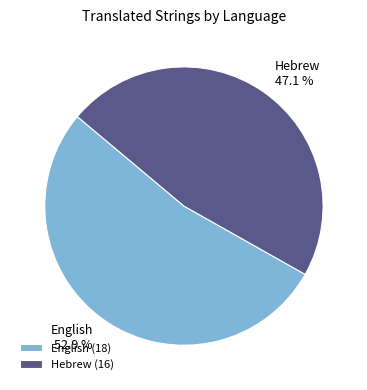

Rank the categories by value from lowest to highest.

Hebrew, English